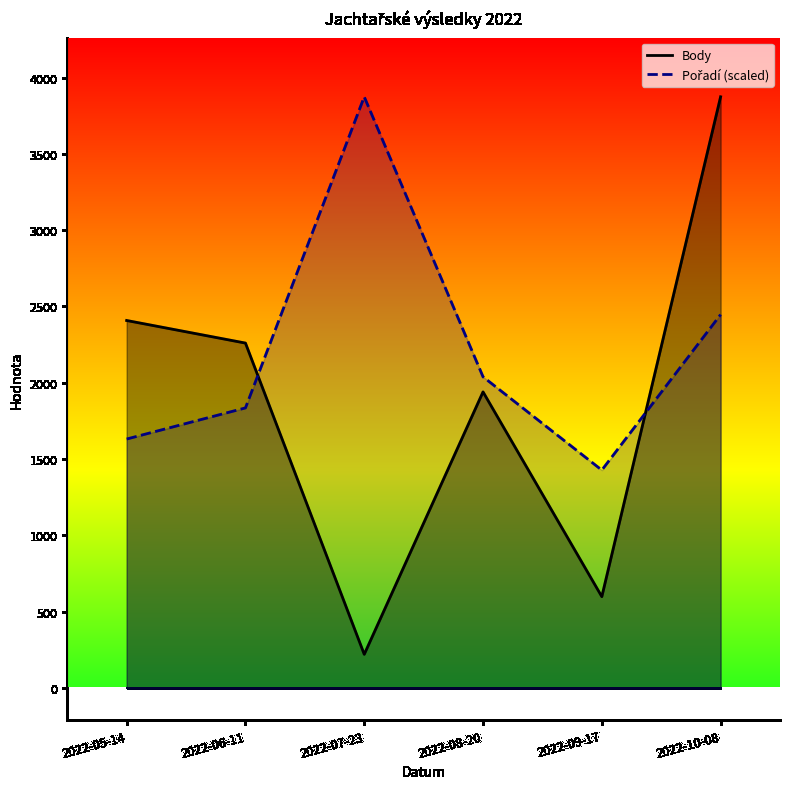

List the series in order of their overall mean, highest first.

Pořadí (scaled), Body